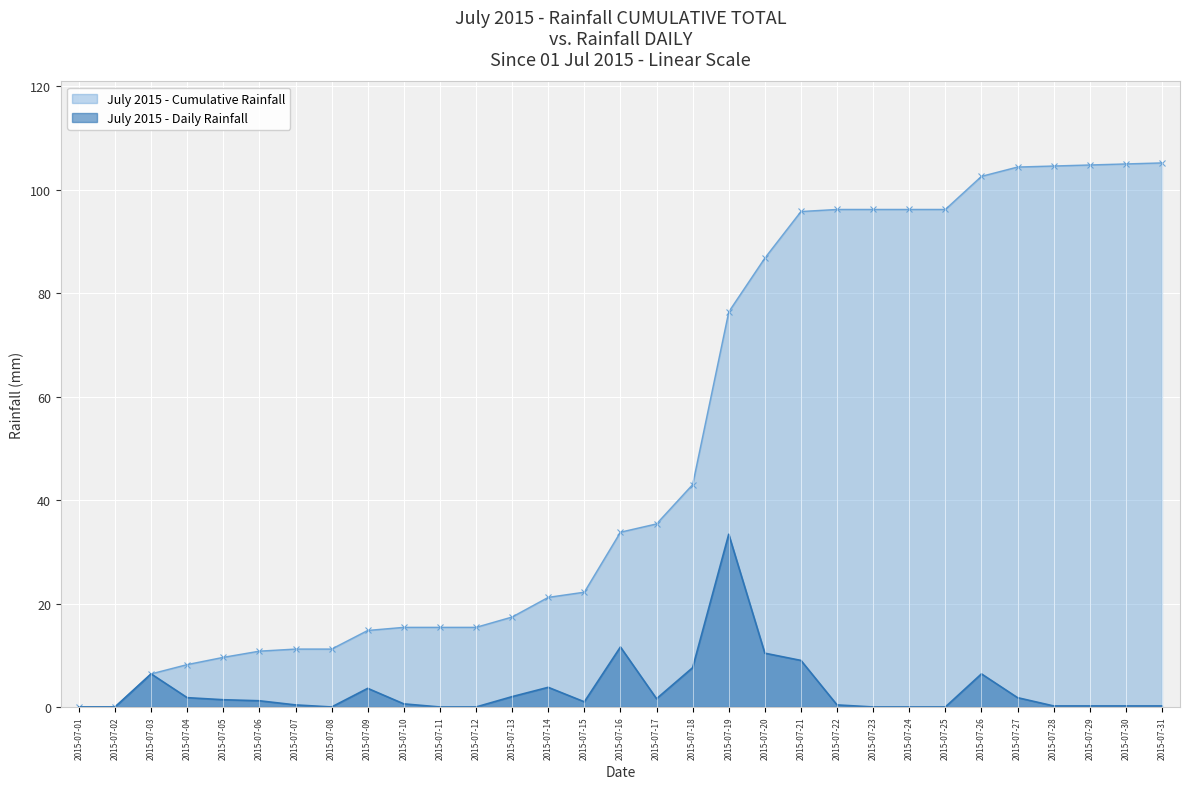

What is the difference between the second highest and minimum values in the cumulative_rain series?

105.0